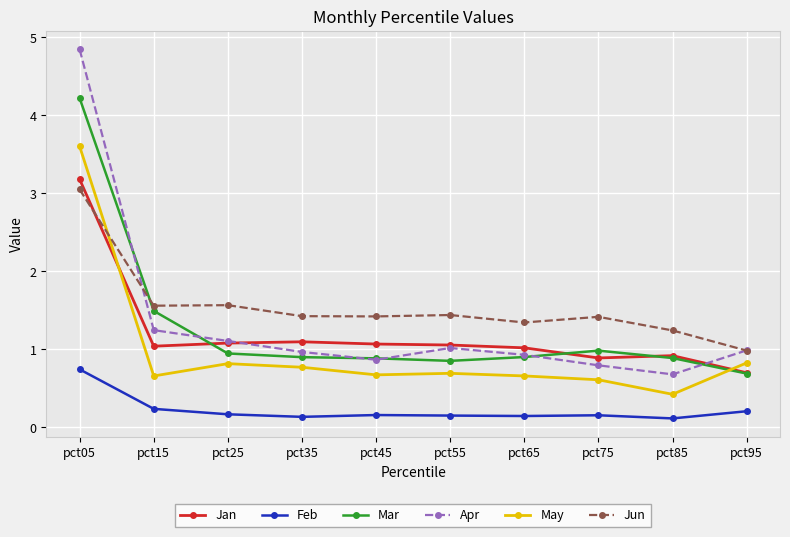

Which series has the widest spread of values?

Apr